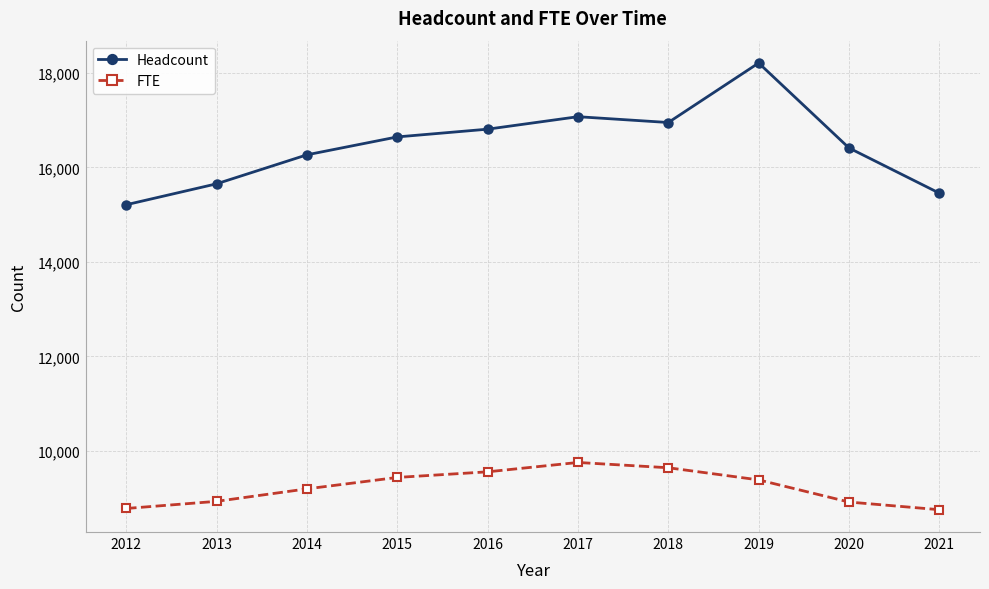

True or false: FTE and Headcount intersect in this chart.

False